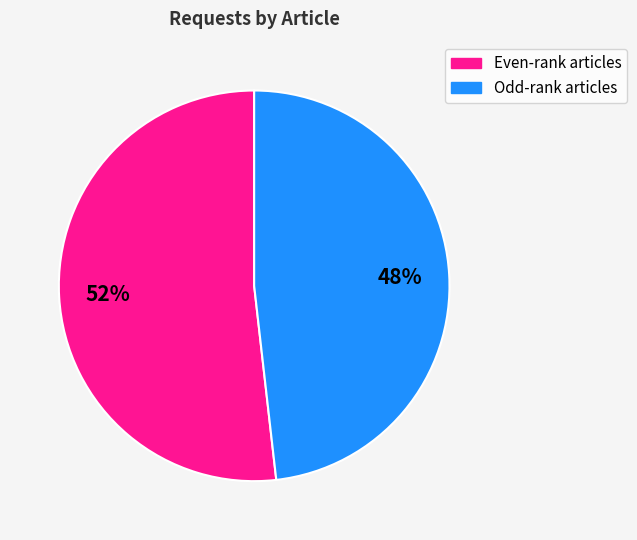

To the nearest percent, what is the difference between the largest and smallest slice percentages?

4%